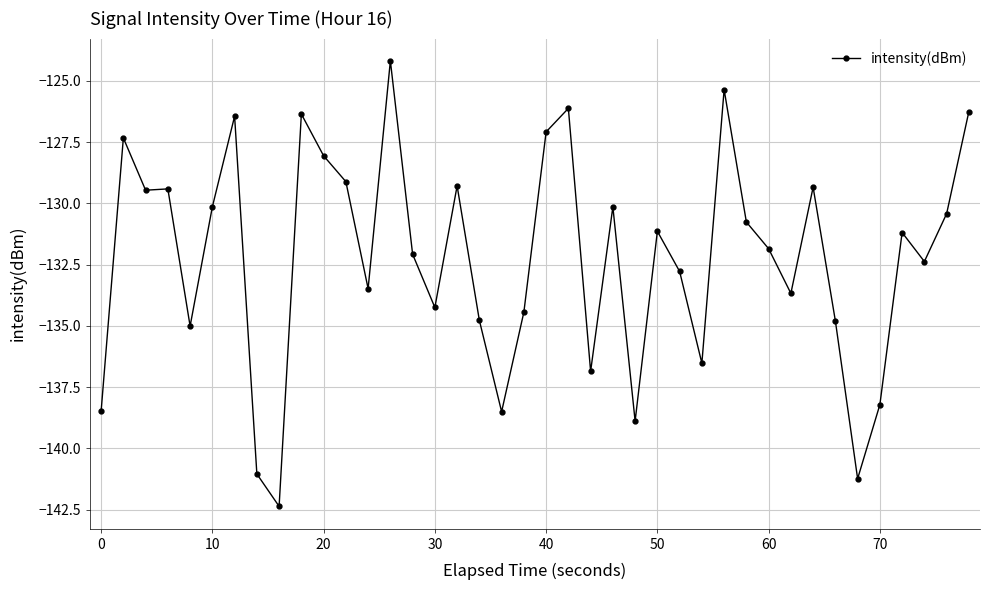

What is the sum of all values?

-5289.3